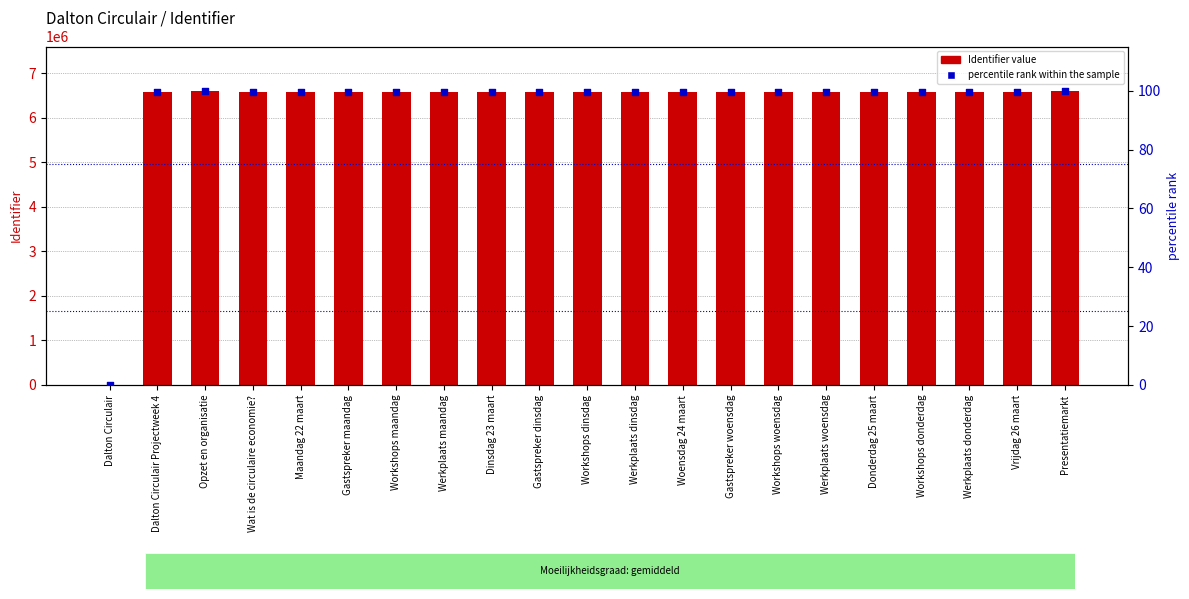

Which series has the largest total across all categories?

Identifier